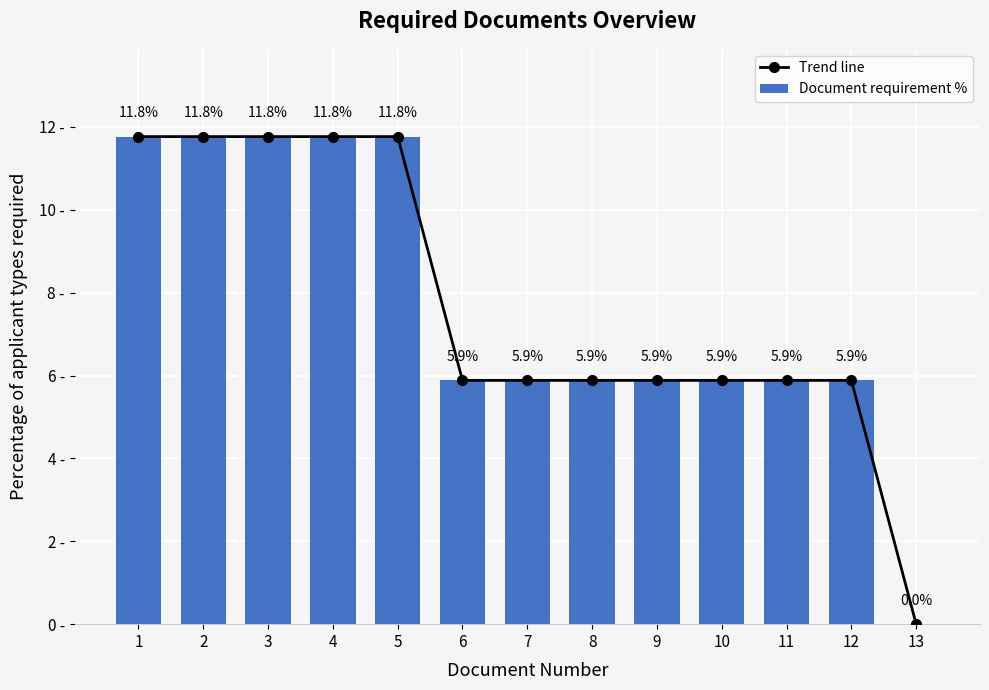

Reading left to right, extract all data points from this chart.

Trend line: 1=11.8	2=11.8	3=11.8	4=11.8	5=11.8	6=5.9	7=5.9	8=5.9	9=5.9	10=5.9	11=5.9	12=5.9	13=0.0
Document requirement %: 1=11.8	2=11.8	3=11.8	4=11.8	5=11.8	6=5.9	7=5.9	8=5.9	9=5.9	10=5.9	11=5.9	12=5.9	13=0.0